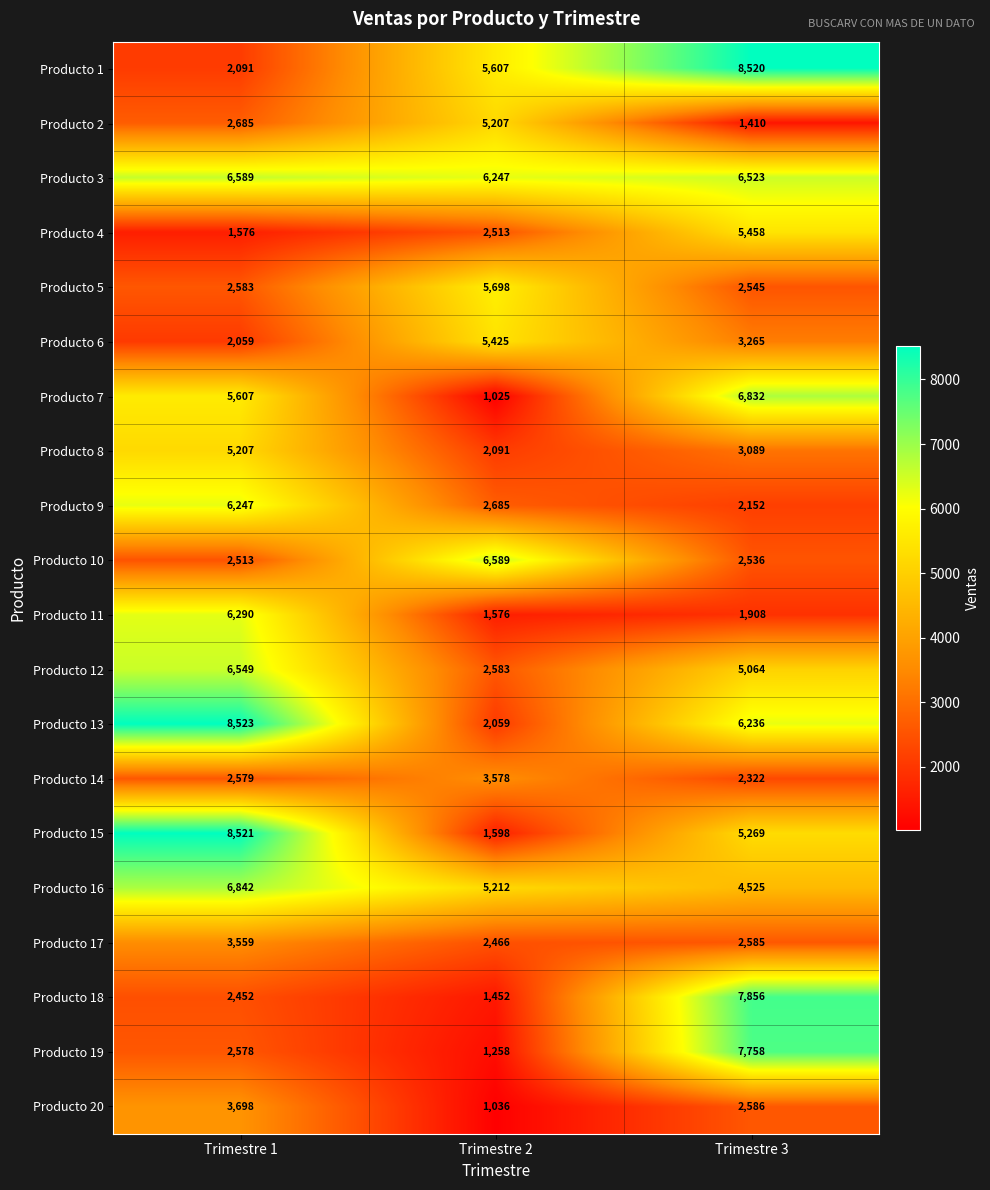

The Producto 10 series shows 6589 at Trimestre 2. True or false?

True